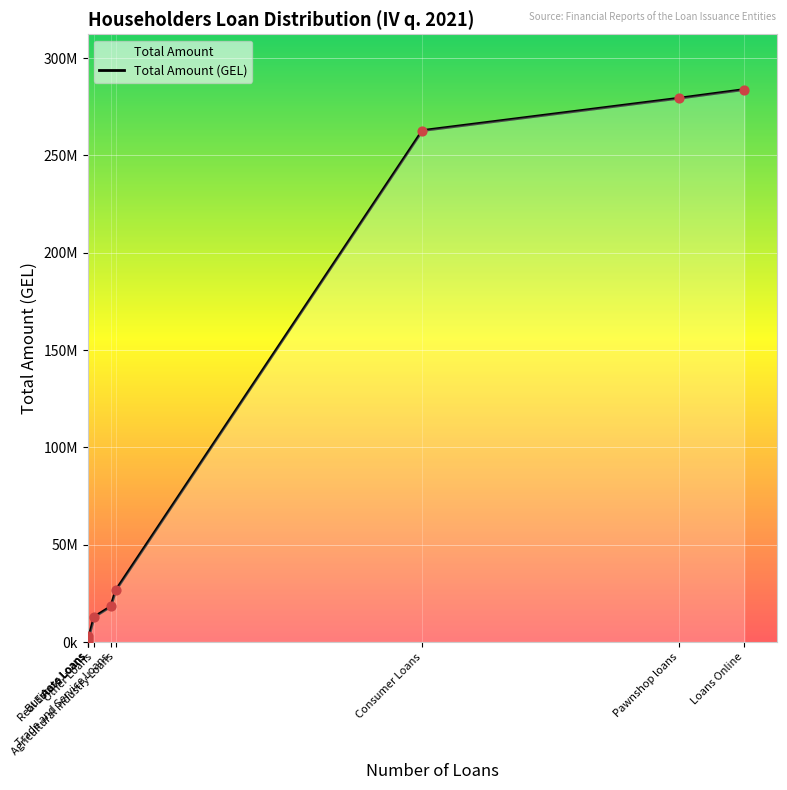

Between Other Loans and Real Estate Loans, which is larger?

Other Loans